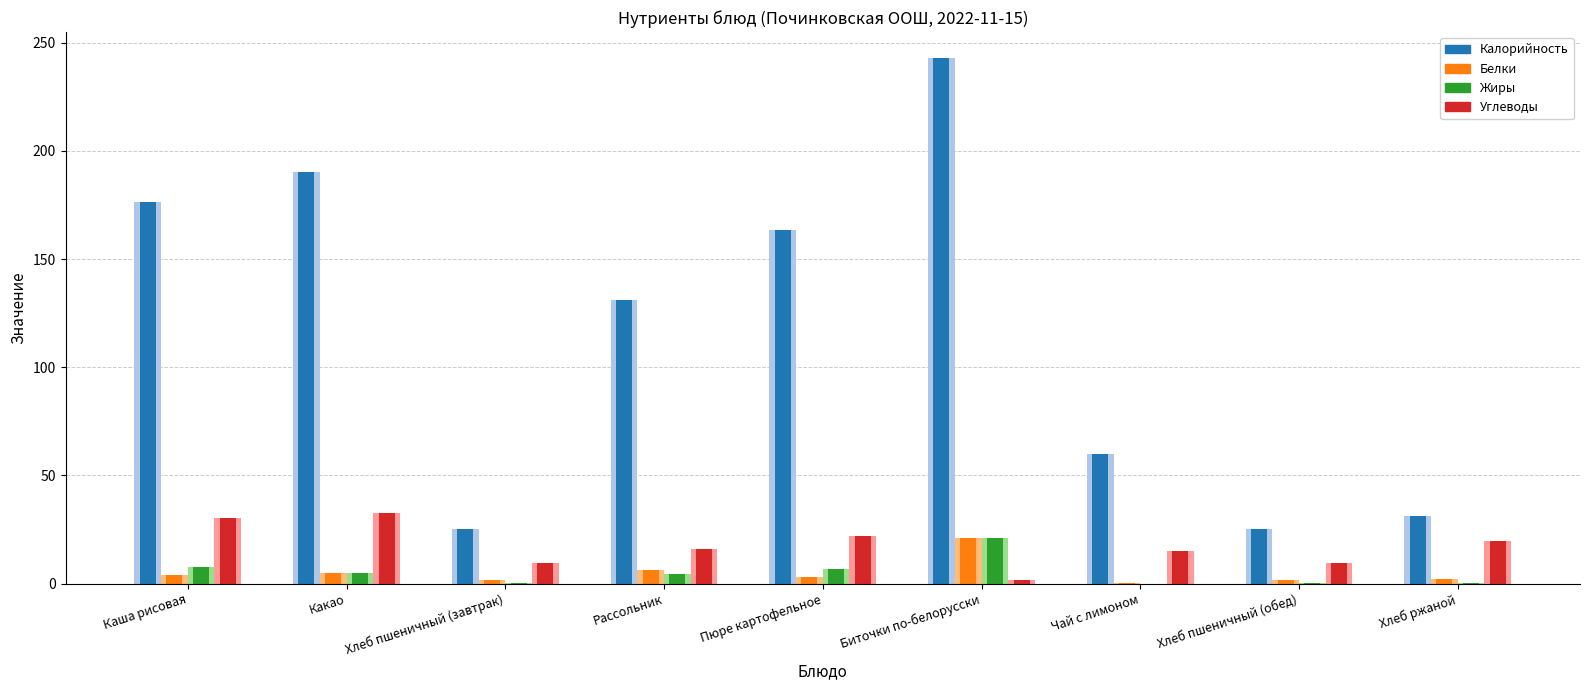

At which category is the sum across all series the highest?

Биточки по-белорусски